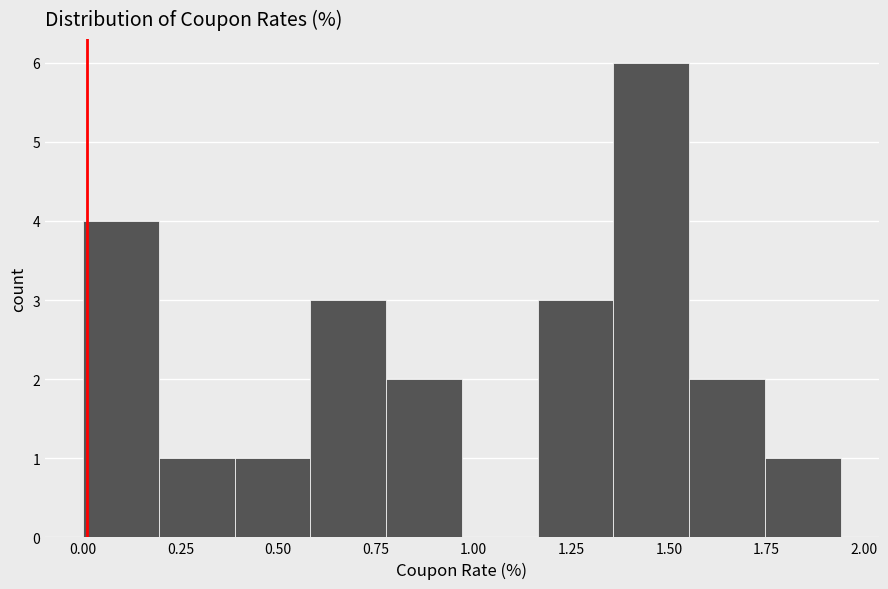

Around what value on the x-axis is the tallest bar? Give the approximate position of its centre, as read against the axis.

1.45